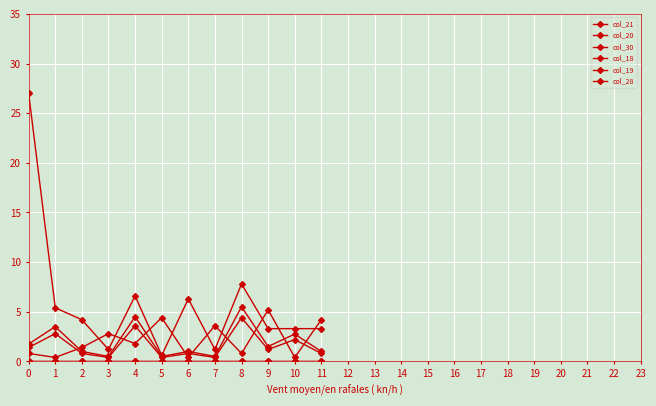

Is this an area chart (filled region under the line)?

No